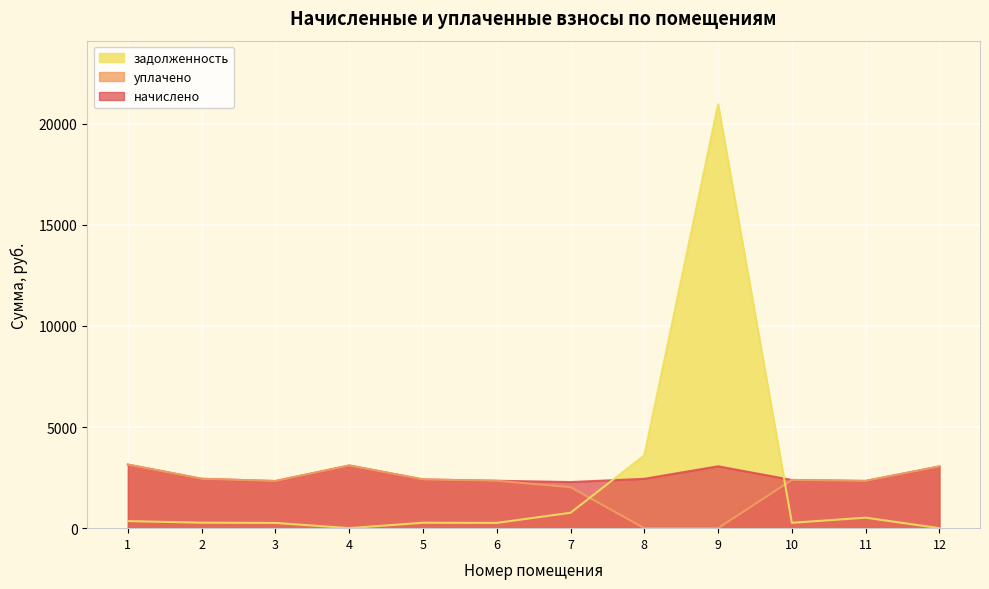

Where do задолженность and начислено first cross each other?

7 and 8